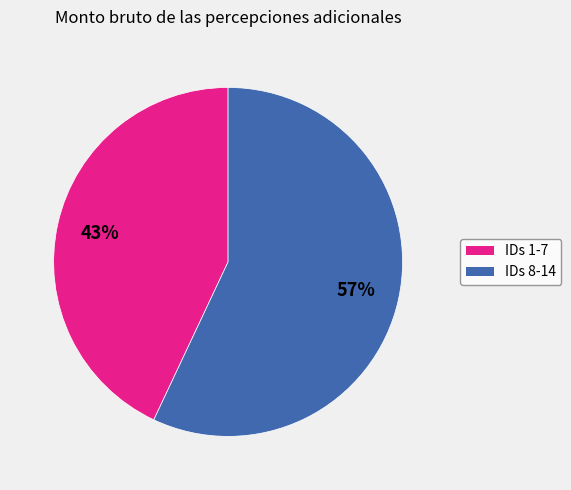

How many segments does this pie chart have?

2